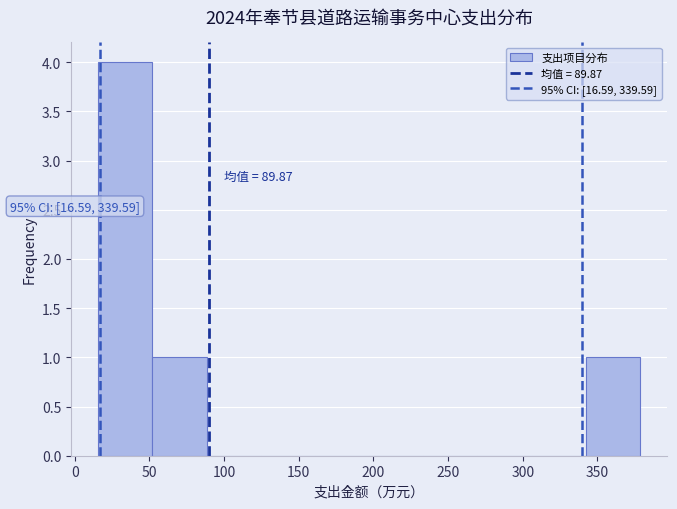

Which range on the x-axis has the tallest bar?

15 to 50